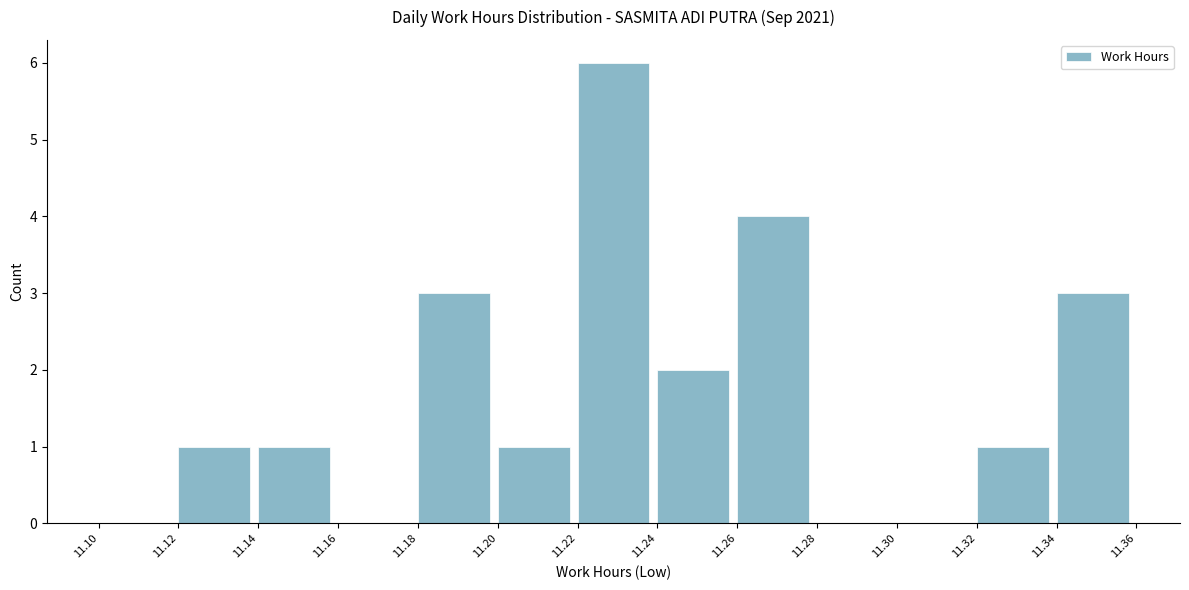

Over which range of the x-axis is the bar tallest?

11.22 to 11.24